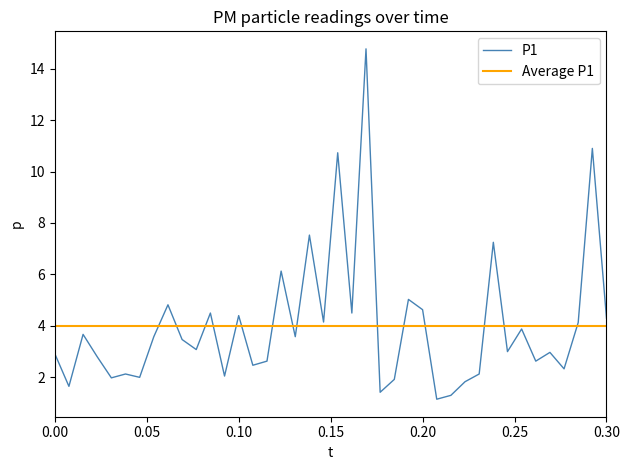

Reading right to left, what are all the values shown in this chart?

4.3	10.9	4.1	2.3	3.0	2.6	3.9	3.0	7.2	2.1	1.8	1.3	1.1	4.6	5.0	1.9	1.4	14.8	4.5	10.7	4.2	7.5	3.6	6.1	2.6	2.5	4.4	2.0	4.5	3.1	3.5	4.8	3.6	2.0	2.1	2.0	2.8	3.7	1.6	2.9